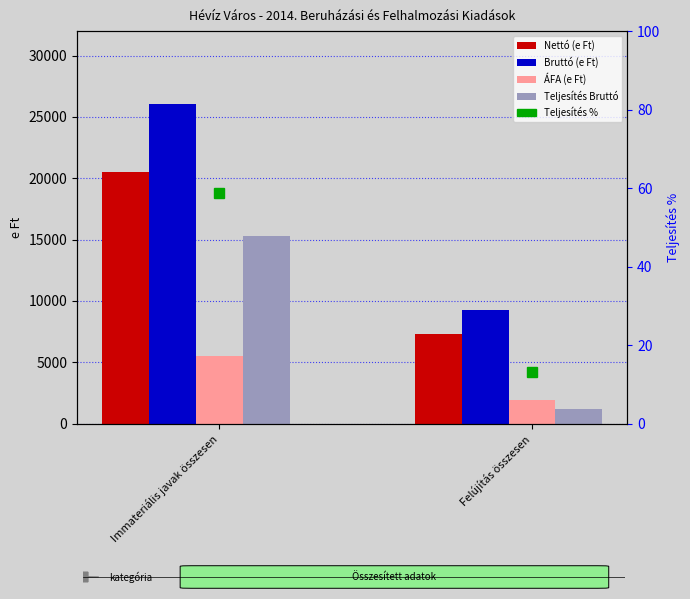

Reading right to left, transcribe all the data shown in this chart.

Nettó (e Ft): 7277.0	20502.0
Bruttó (e Ft): 9242.0	26039.0
ÁFA (e Ft): 1965.0	5537.0
Teljesítés Bruttó: 1217.0	15280.0
Teljesítés %: 13.2	58.7